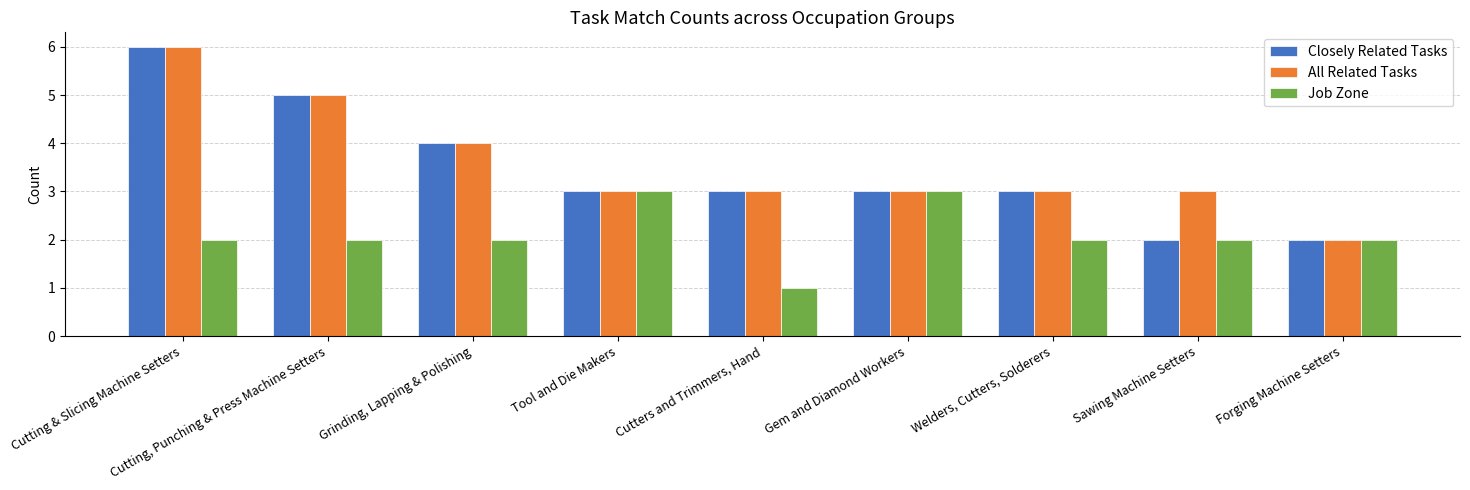

Does the chart contain any negative values?

No